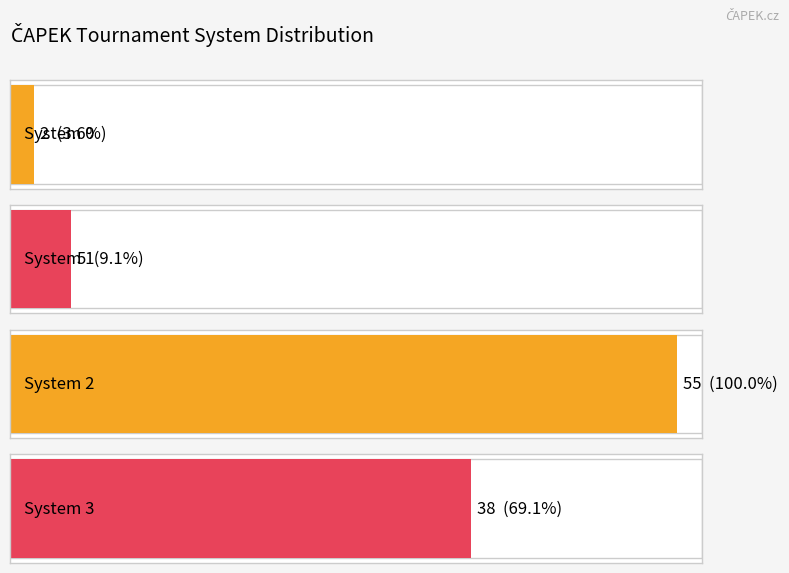

Are the bars grouped side by side (vs. stacked)?

Yes